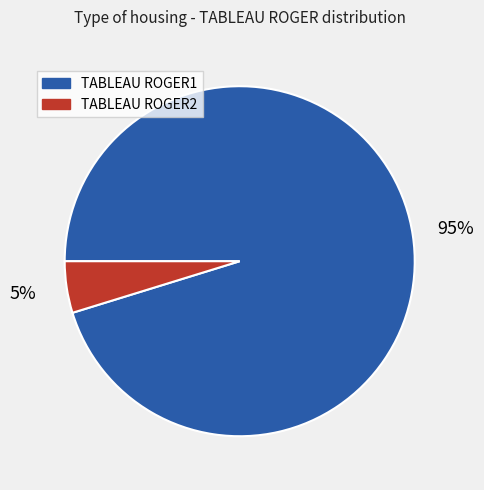

What percentage is the TABLEAU ROGER1 slice, to the nearest percent?

95%